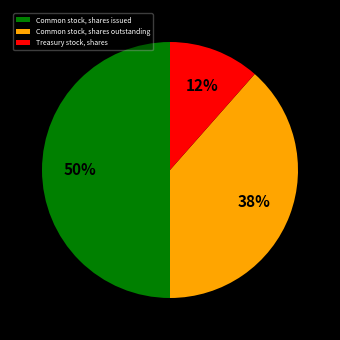

How many slices are in this pie chart?

3